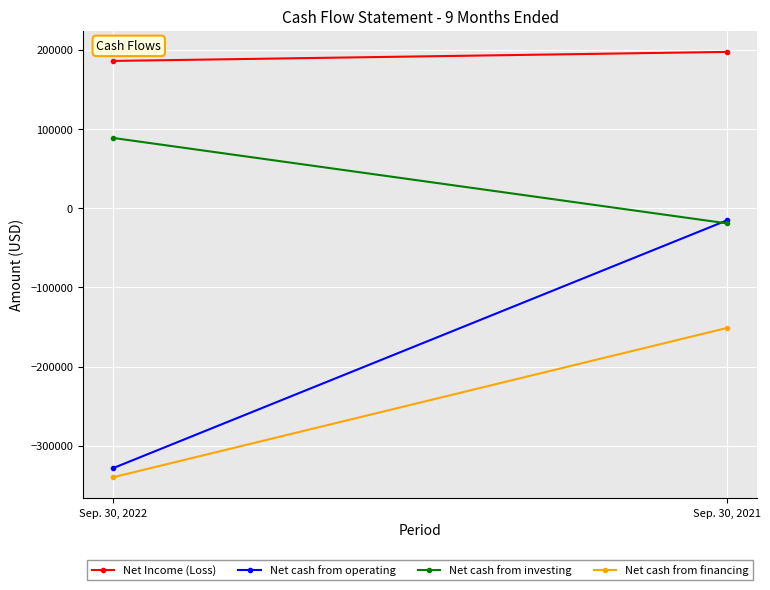

True or false: Net cash from investing has a value of 127495 at Sep. 30, 2022.

False